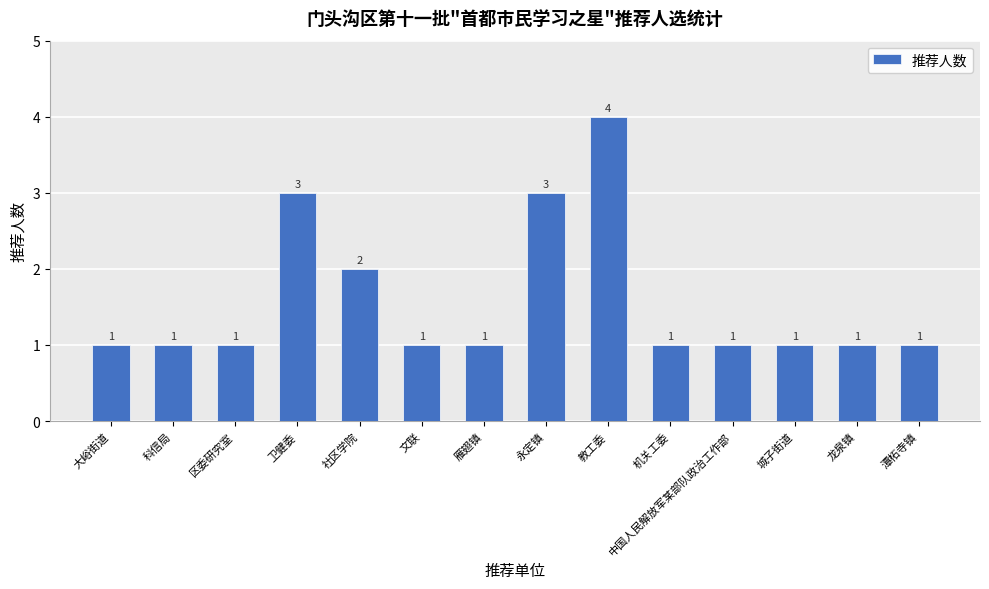

Which has a higher value, 潭柘寺镇 or 教工委?

教工委